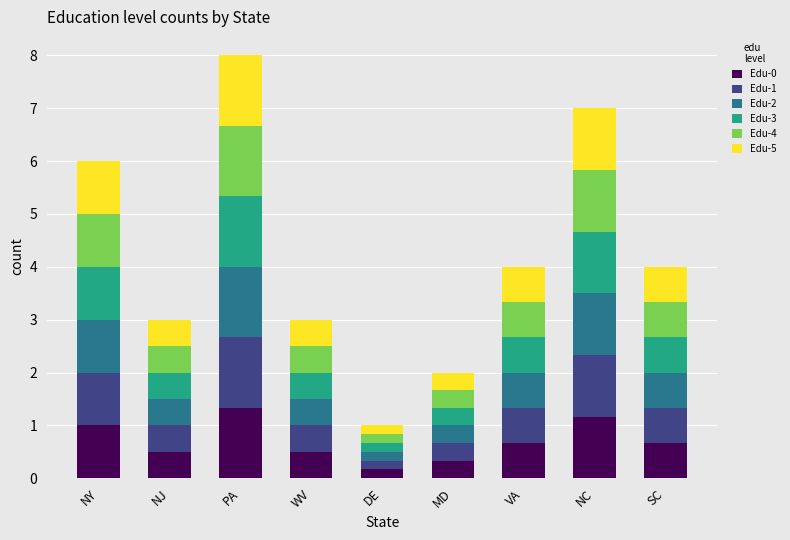

Is it true that Edu-0 equals 1.3 at PA?

True